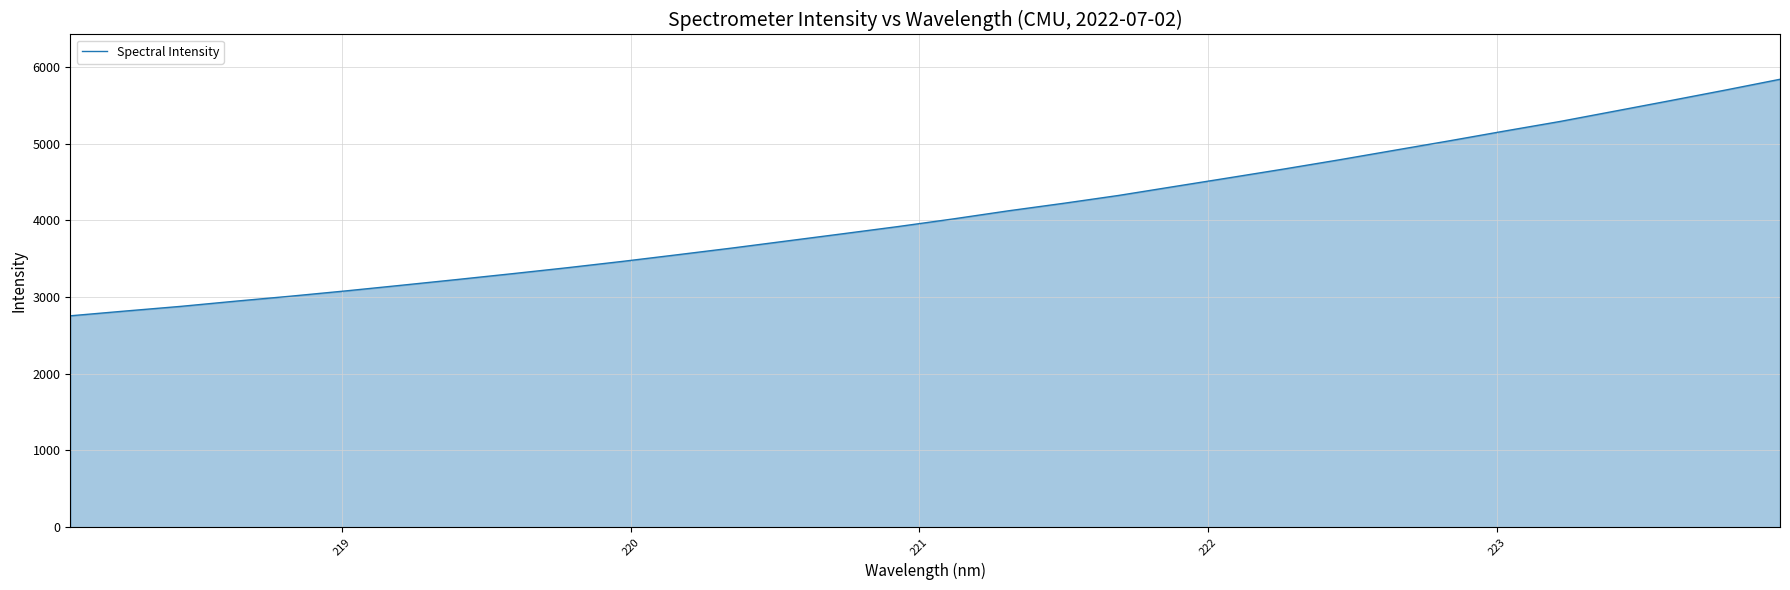

How many lines are shown in the chart?

1